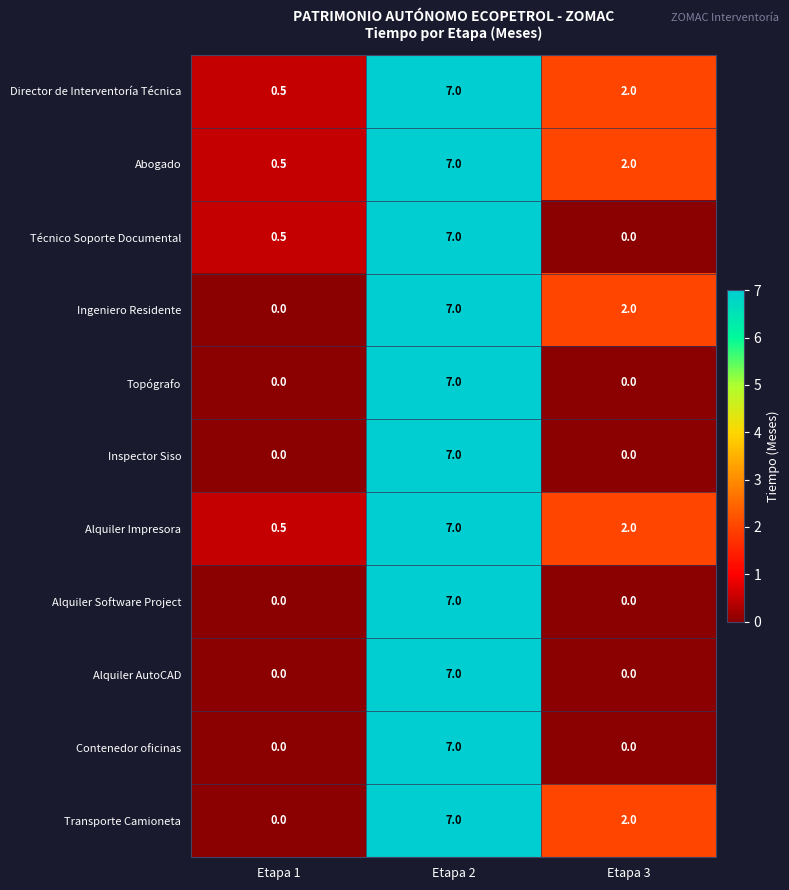

List the labels in order of Abogado value, largest first.

Etapa 2, Etapa 3, Etapa 1